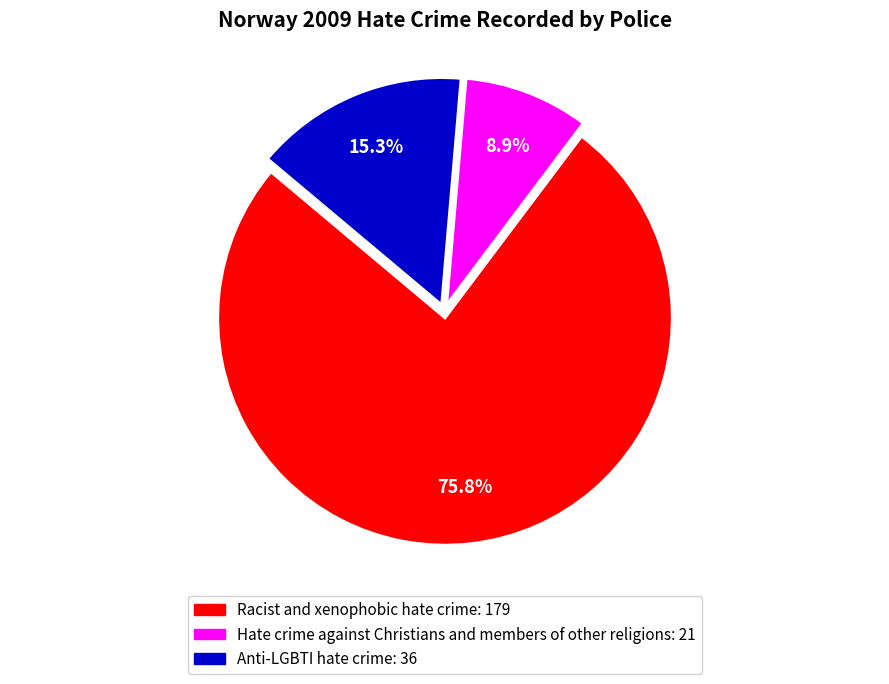

What percentage is the Anti-LGBTI hate crime slice, to the nearest percent?

15%